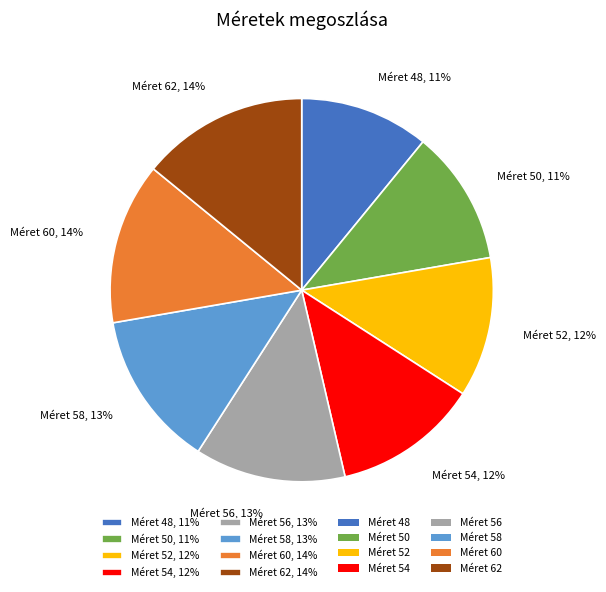

What percentage is the Méret 62, 14% slice, to the nearest percent?

14%